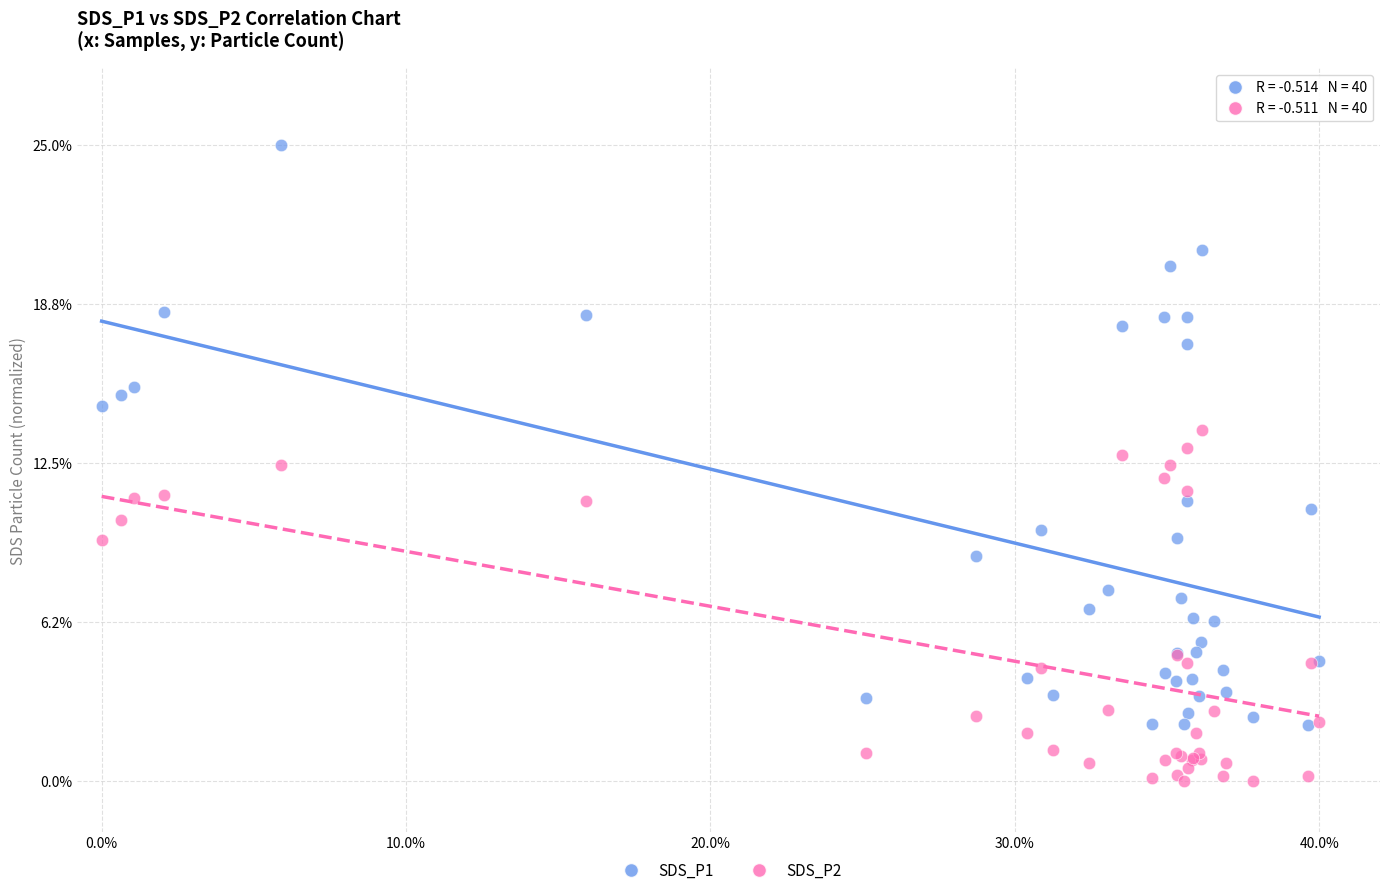

What are all the series names shown in the legend?

SDS_P1, SDS_P2